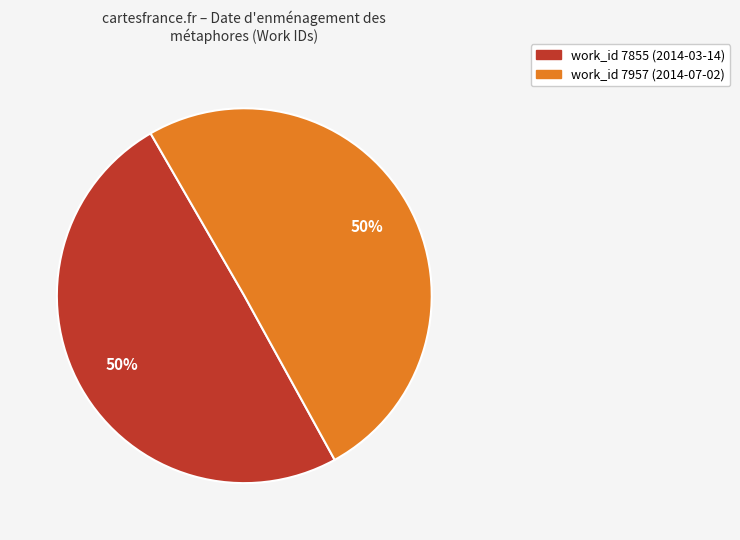

To the nearest percent, what is the average slice percentage?

50%